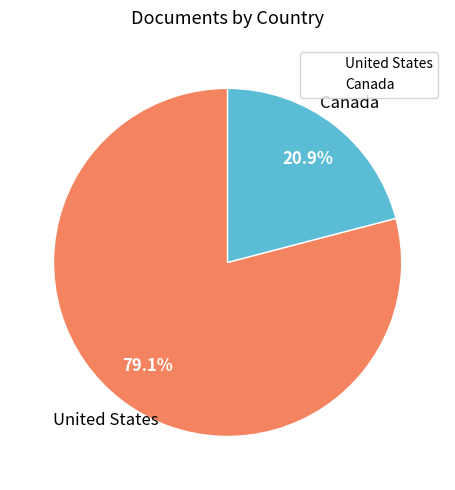

Rank the categories by value from highest to lowest.

United States, Canada